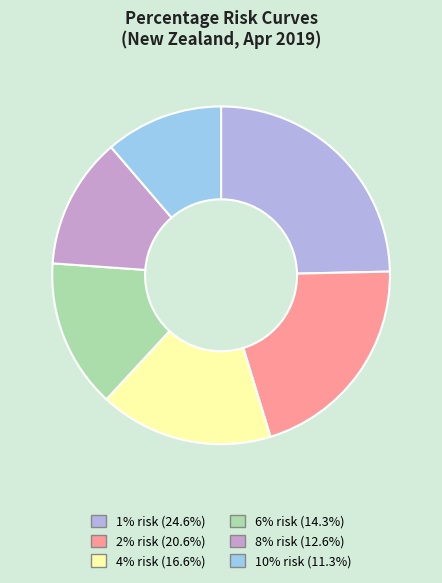

Do 4% risk and 6% risk together represent more than half of the pie?

No